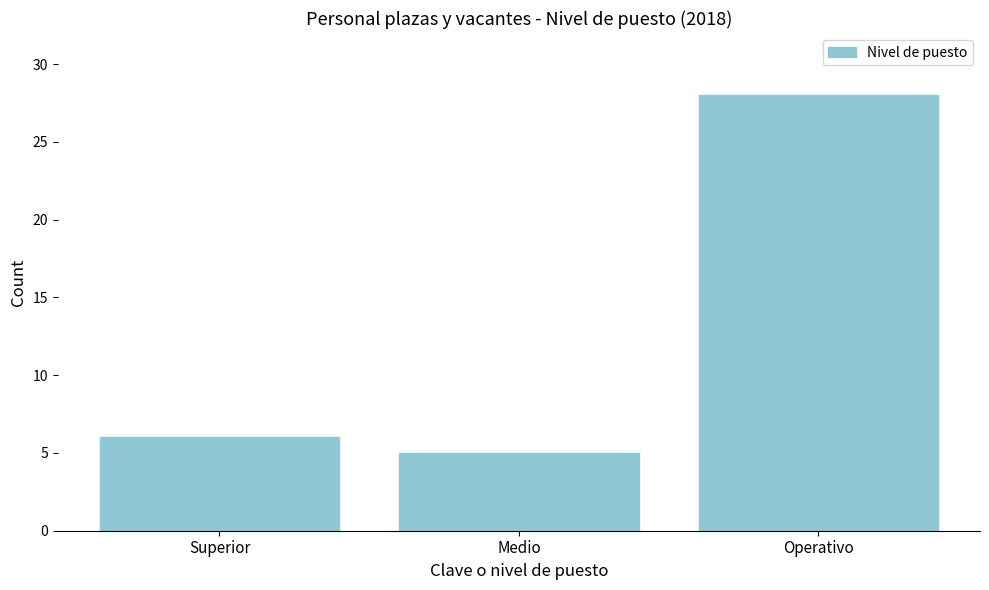

Reading left to right, what are all the values shown in this chart?

Superior=6	Medio=5	Operativo=28